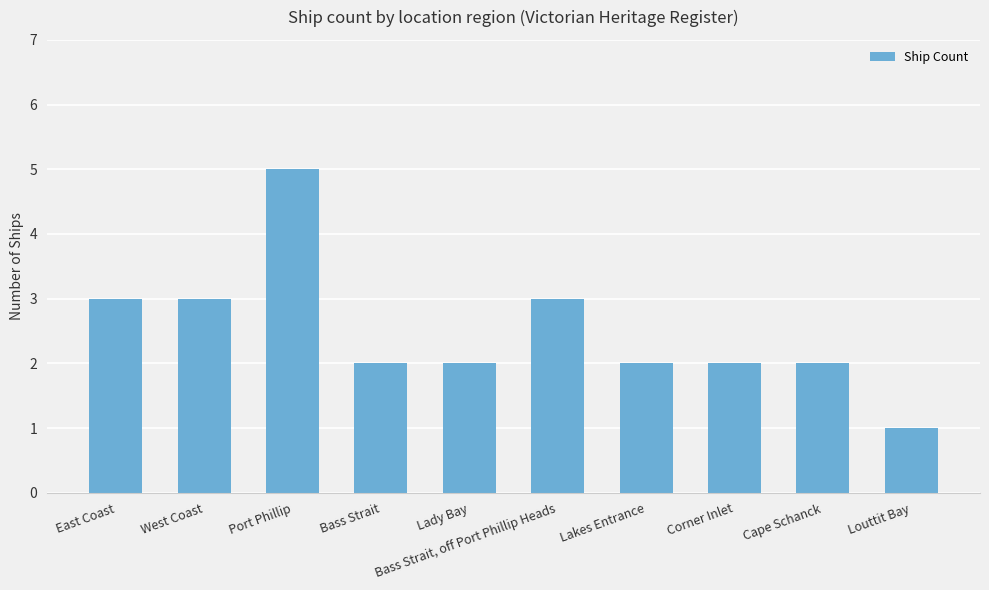

Reading left to right, extract all data points from this chart.

East Coast=3	West Coast=3	Port Phillip=5	Bass Strait=2	Lady Bay=2	Bass Strait, off Port Phillip Heads=3	Lakes Entrance=2	Corner Inlet=2	Cape Schanck=2	Louttit Bay=1